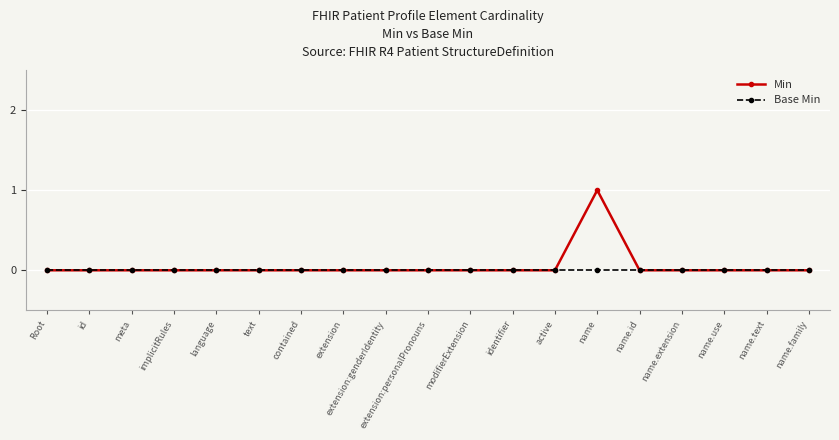

How many lines are shown in the chart?

2